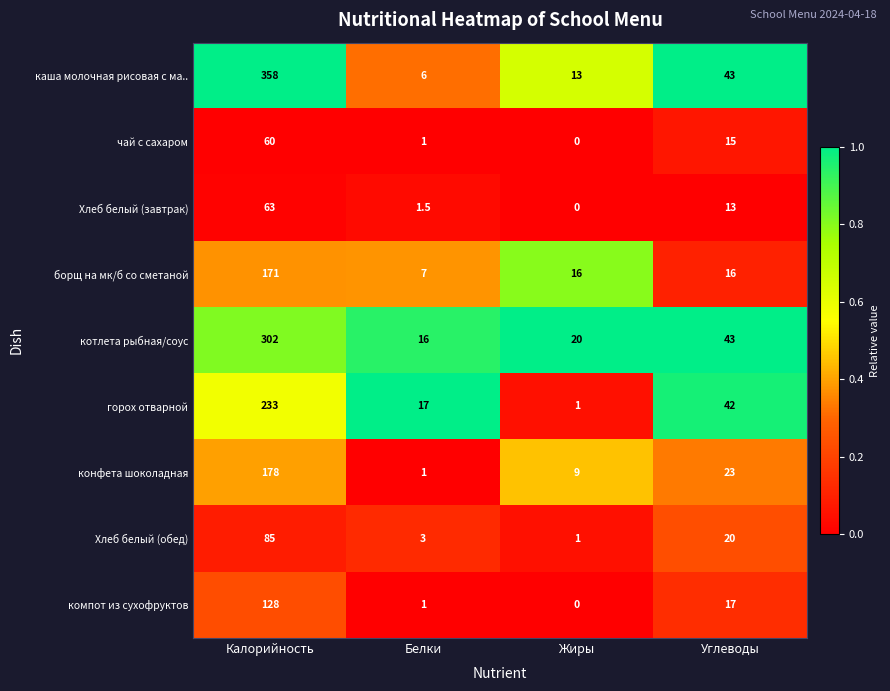

Count the number of categories in the chart.

4